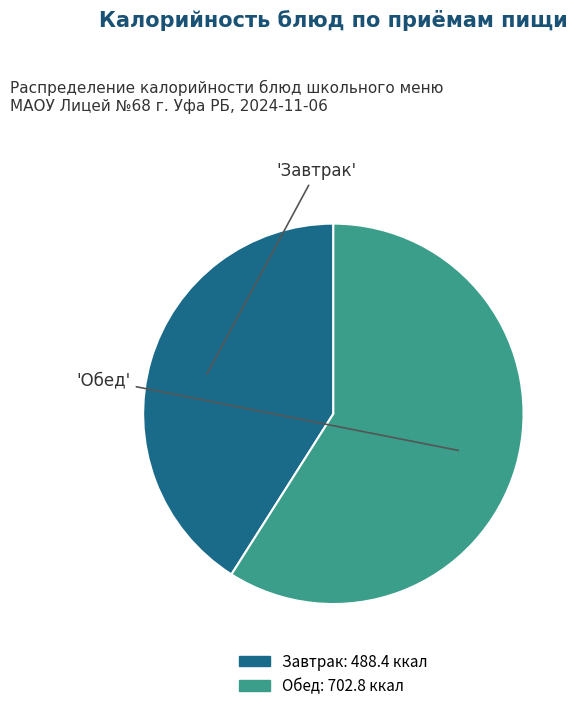

Is there a majority slice in this chart?

Yes